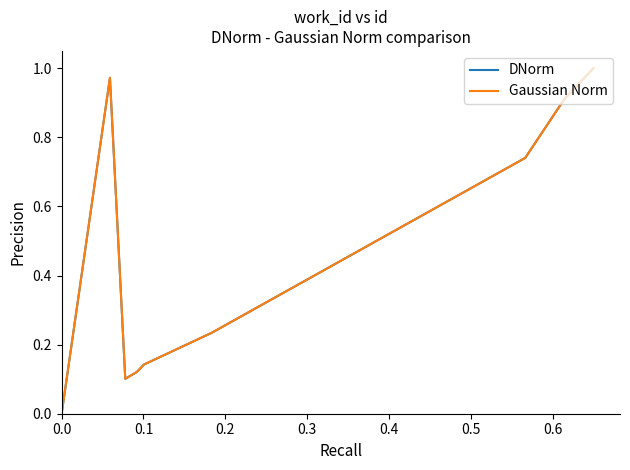

Does the chart have visible grid lines?

No